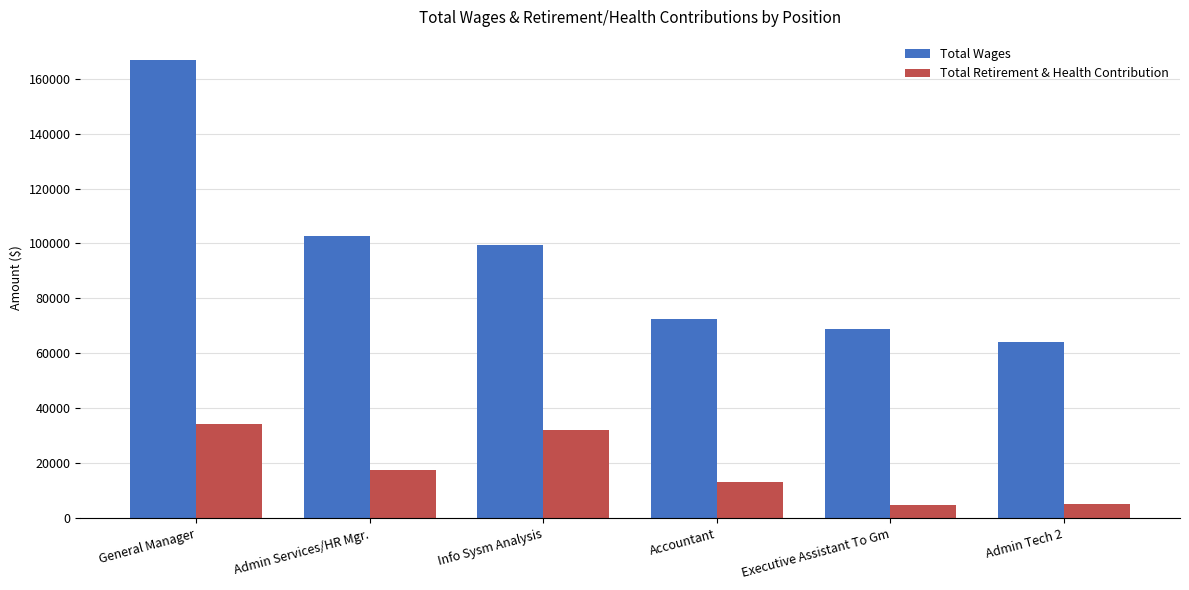

At which label does Total Wages reach its peak?

General Manager